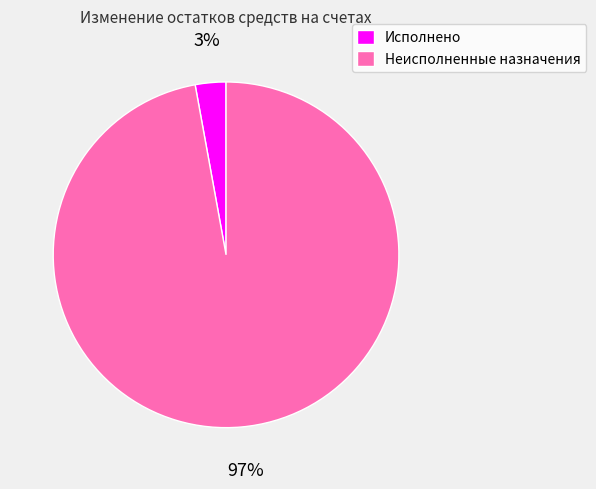

Is it true that Неисполненные назначения is 97% of the pie?

True